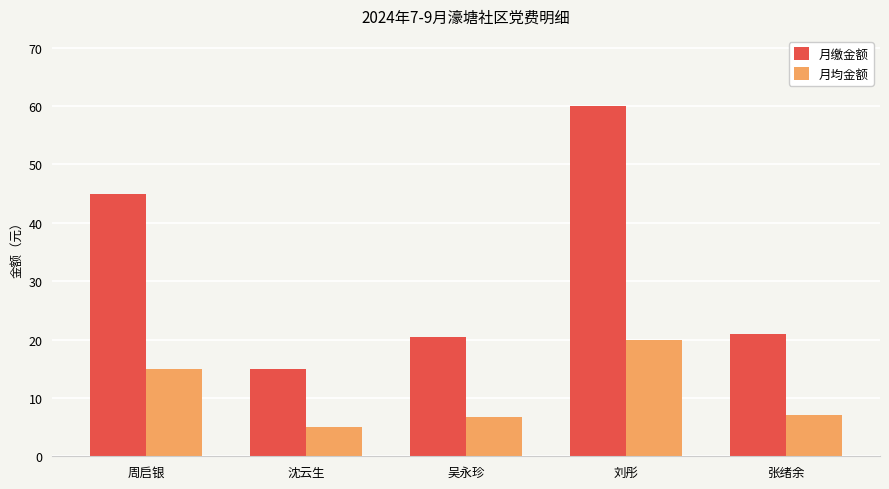

What position from the left is 张绪余?

5